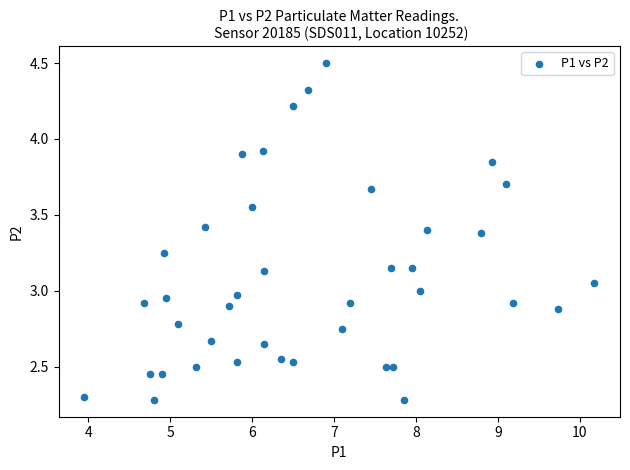

What is the range of X values (max minus min)?

6.2